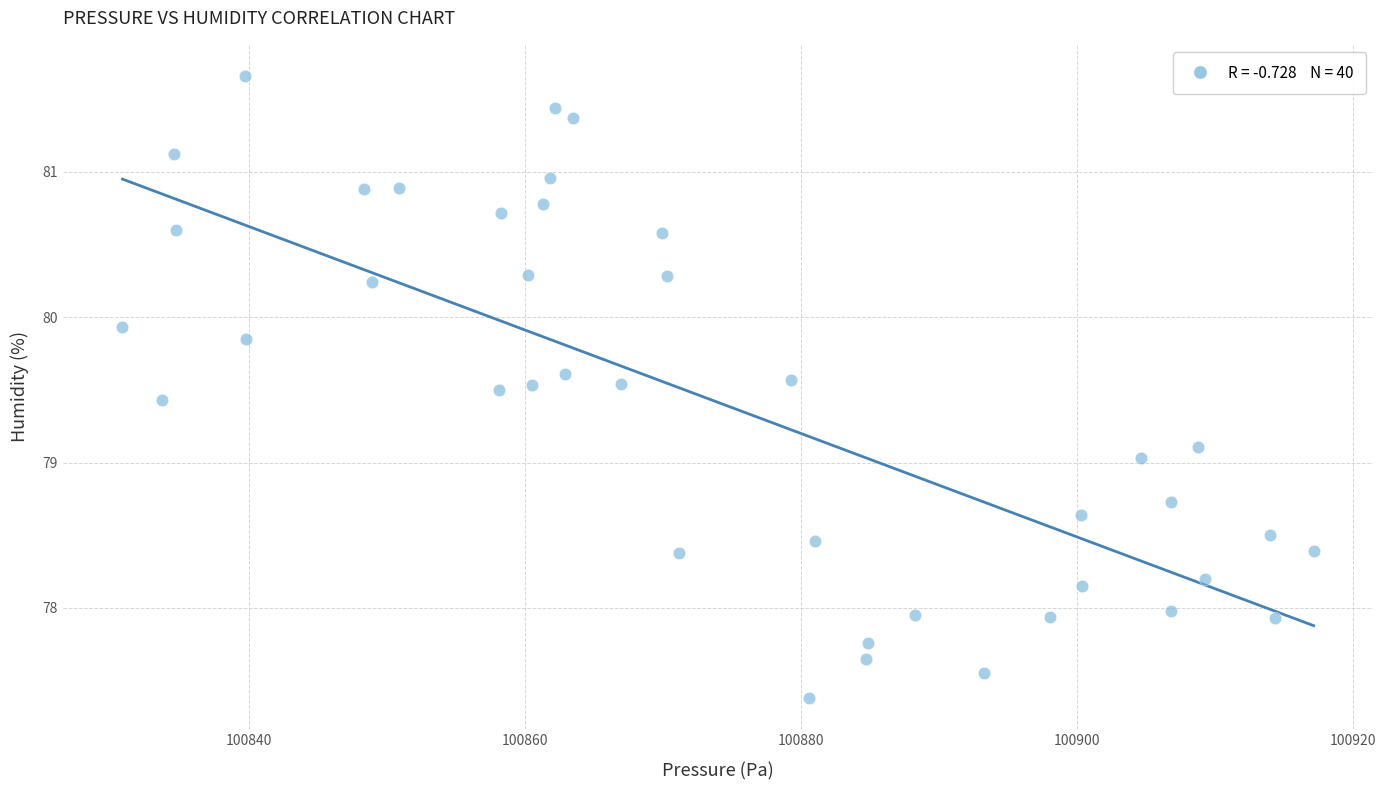

What is the range of X values (max minus min)?

86.3